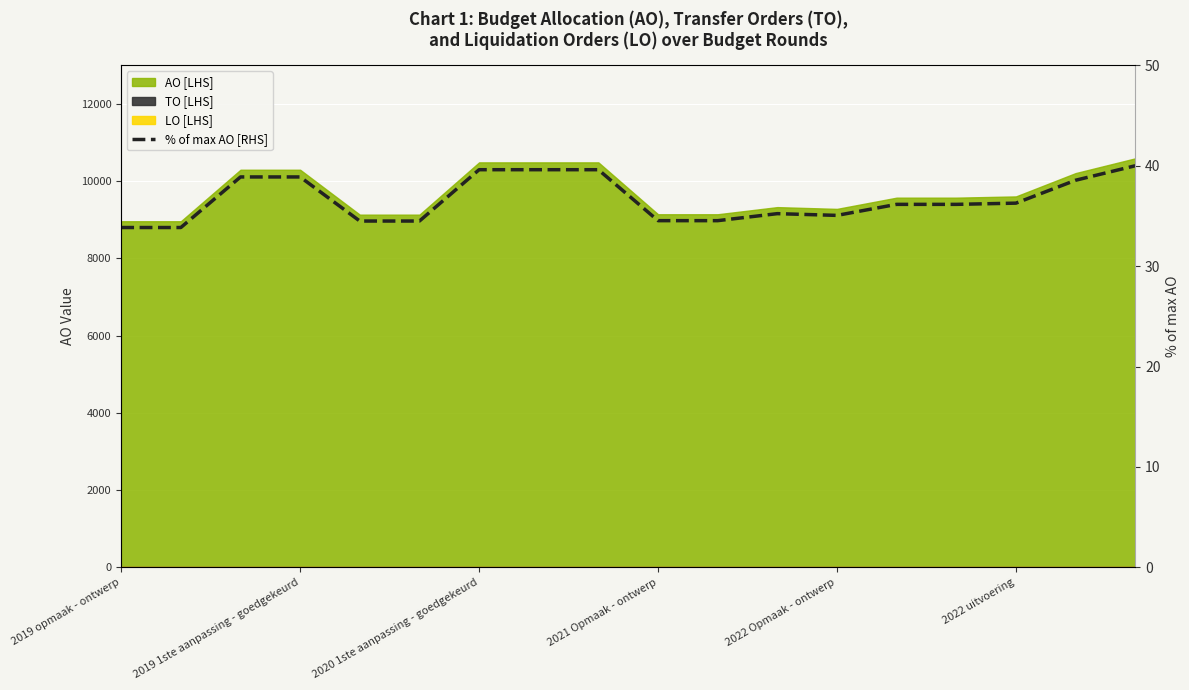

How many lines are shown in the chart?

1